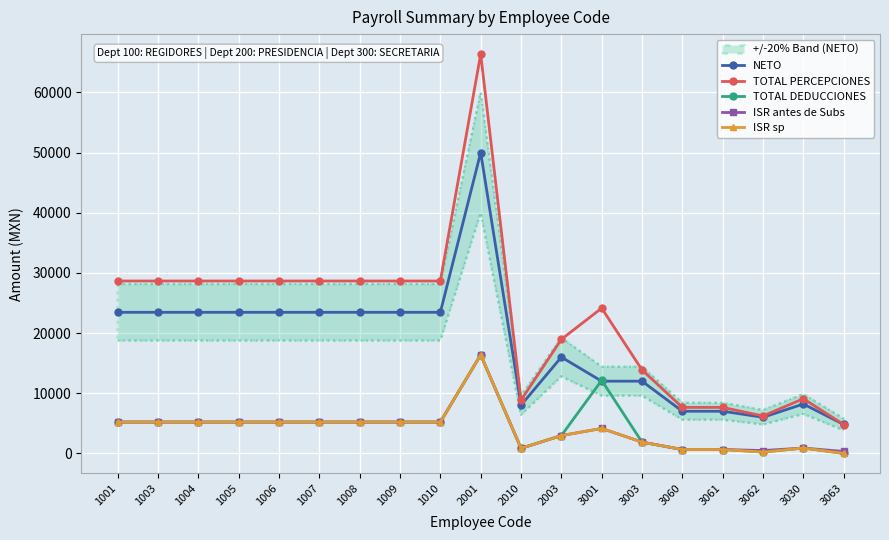

What is the sum of all ISR antes de Subs values?

75940